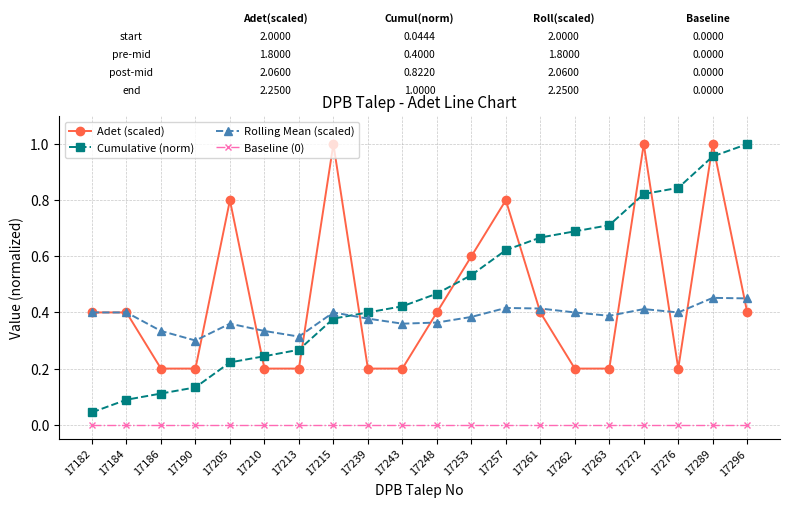

The value of Adet (scaled) at 17186 is 0.0. True or false?

False